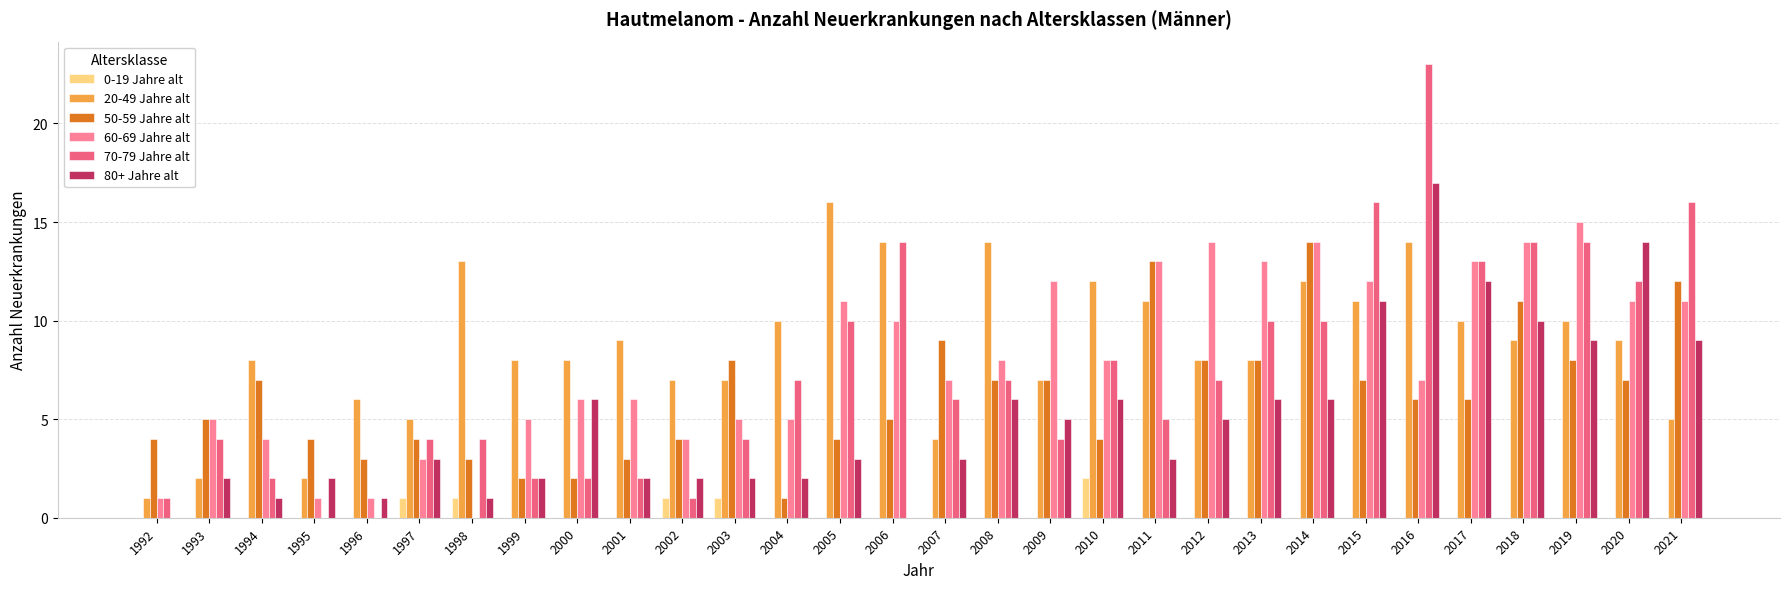

Which series changed the most between 2003 and 2007?

20-49 Jahre alt